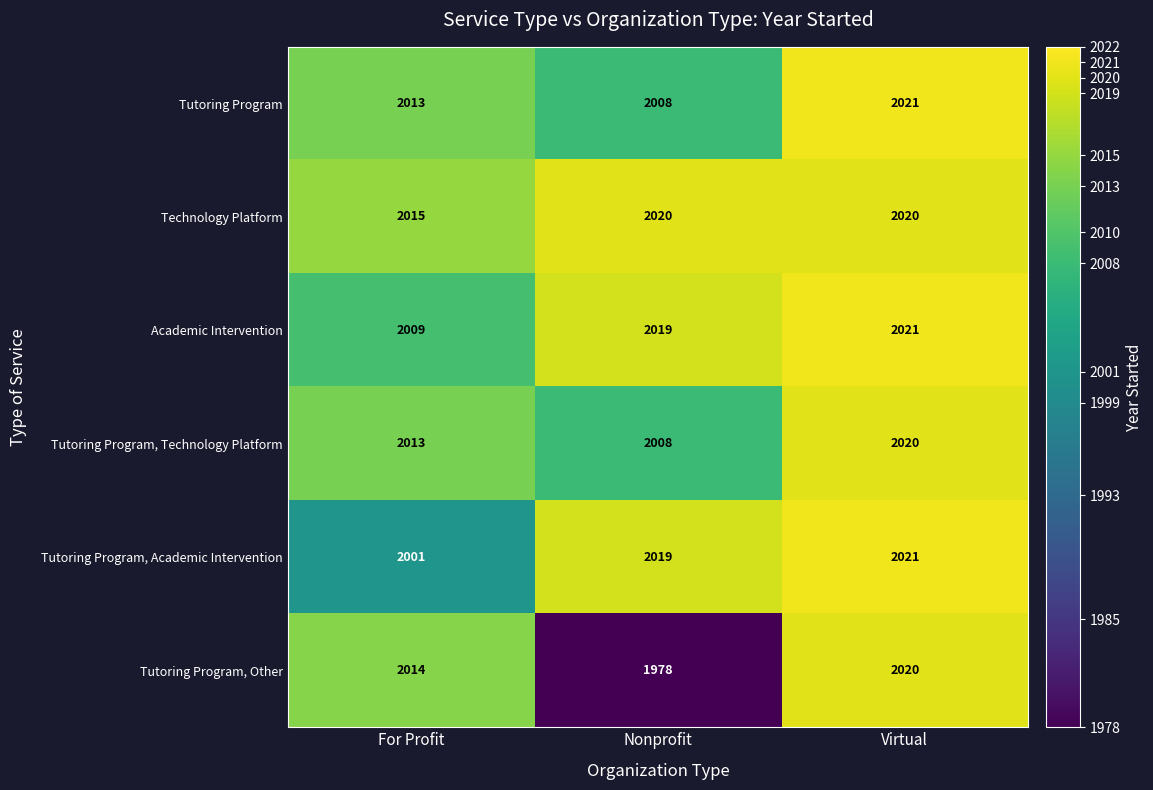

What is the approximate value of Tutoring Program, Other at Virtual, to the nearest 10?

2020